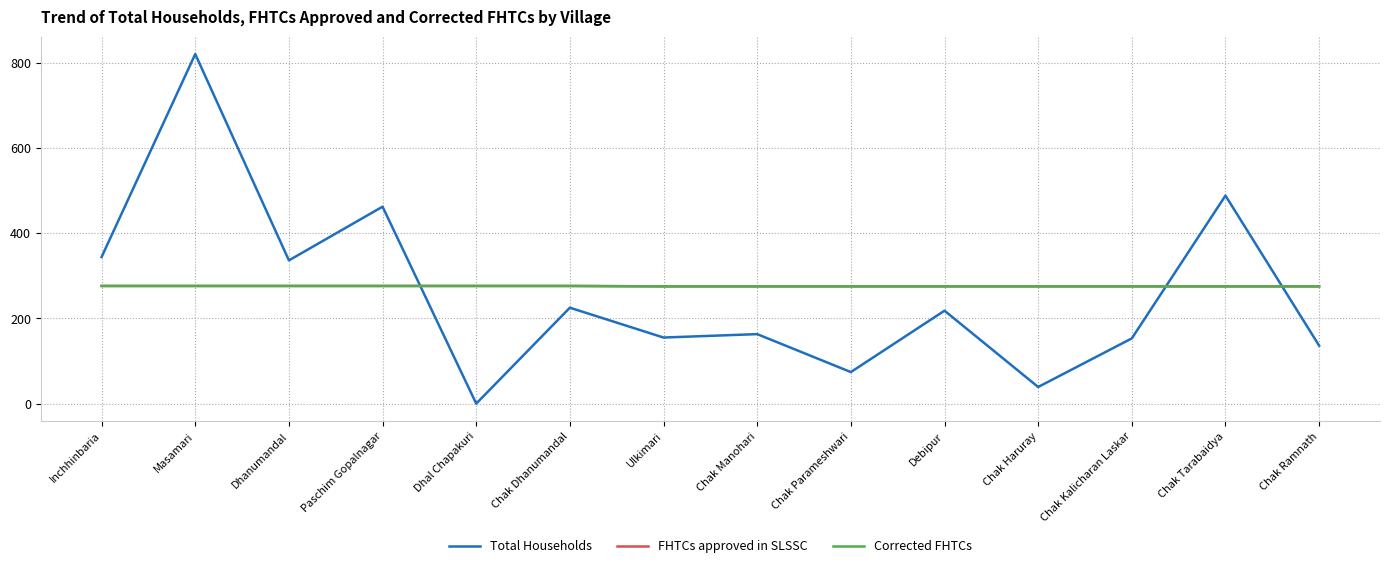

Which series ends up on top after the final intersection of Corrected FHTCs and Total Households?

Corrected FHTCs